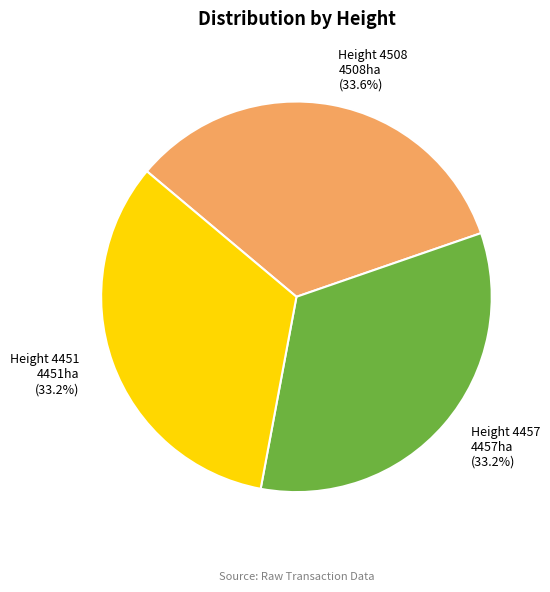

Does any single category account for the majority?

No